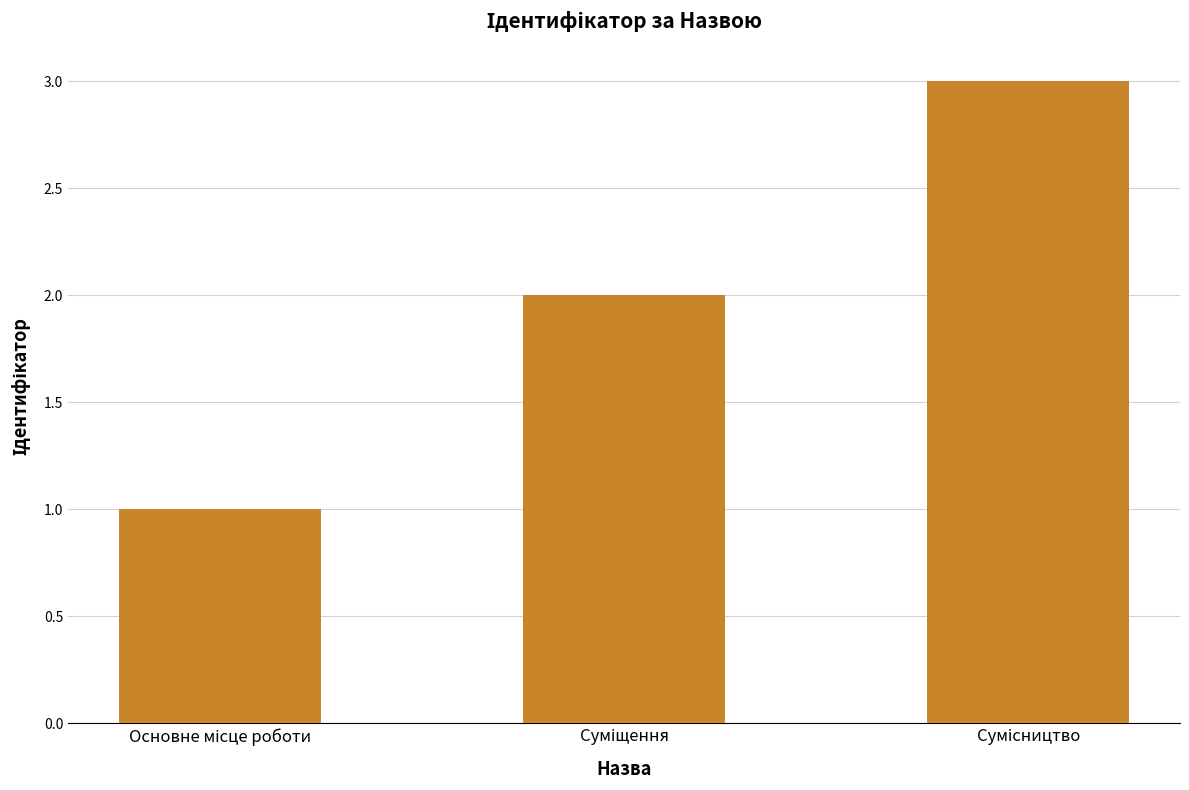

What is the greatest value displayed?

3